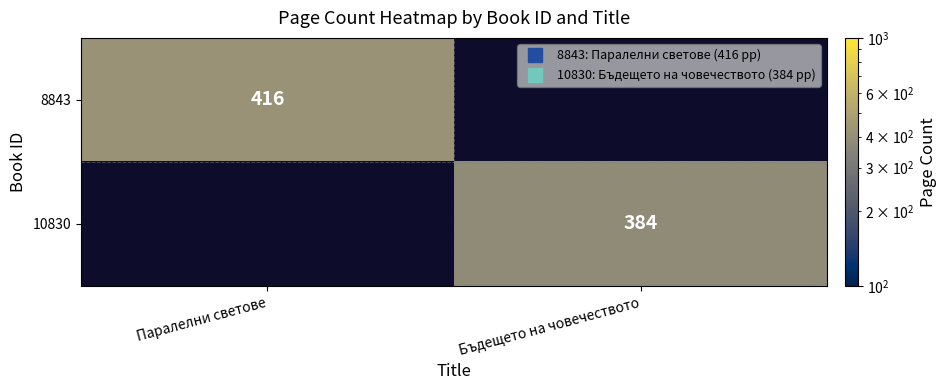

At Паралелни светове, list the series in order from largest to smallest.

8843, 10830